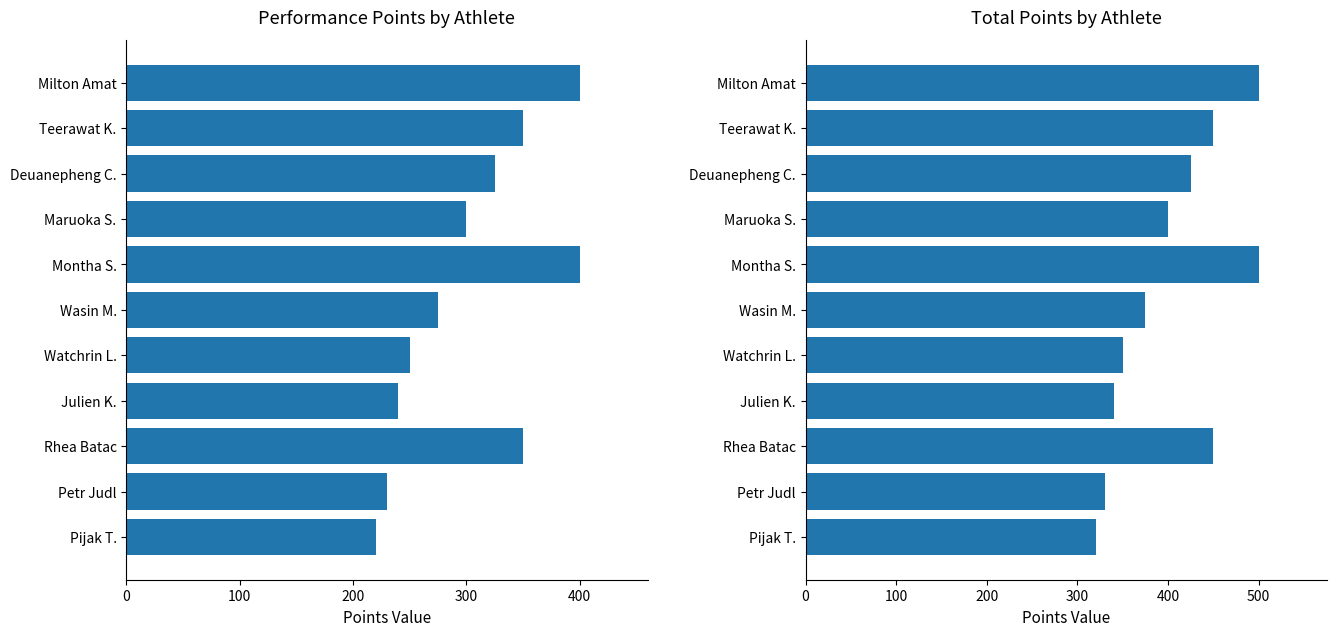

Rank the series at Wasin M. from highest to lowest value.

Total Points, Performance Points